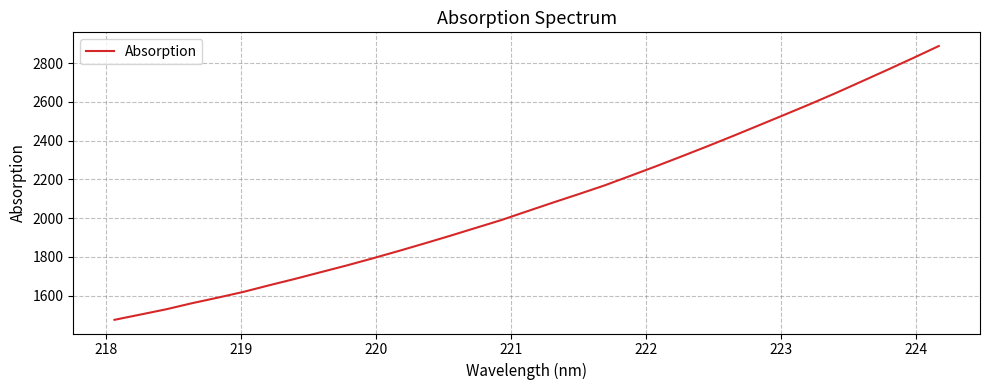

What is the greatest value displayed?

2889.0